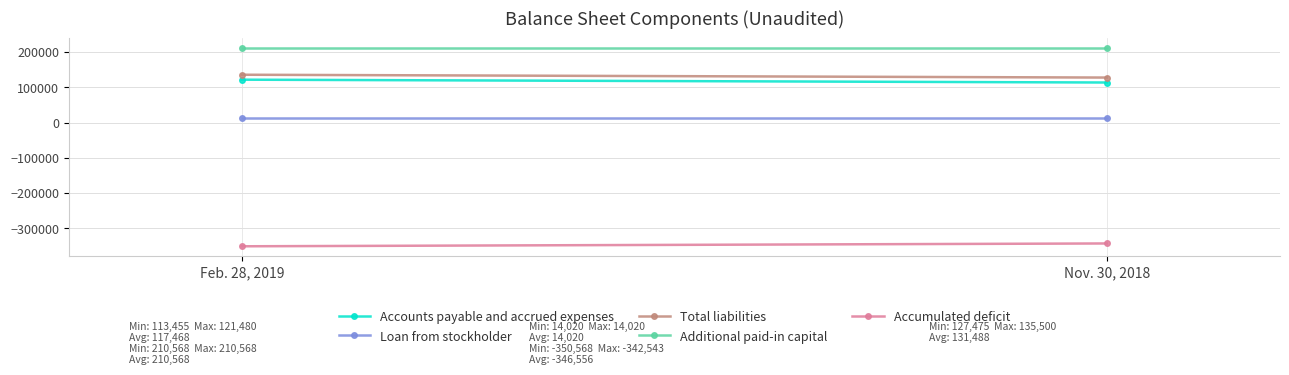

What is the label of the 1st point from the right?

Nov. 30, 2018